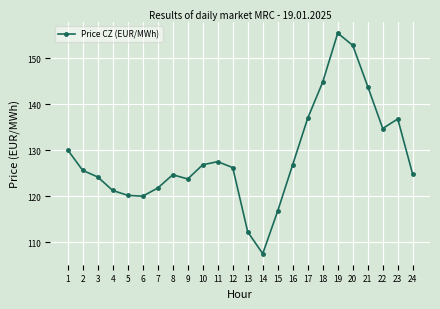

At which category does the chart reach its peak across all series?

19